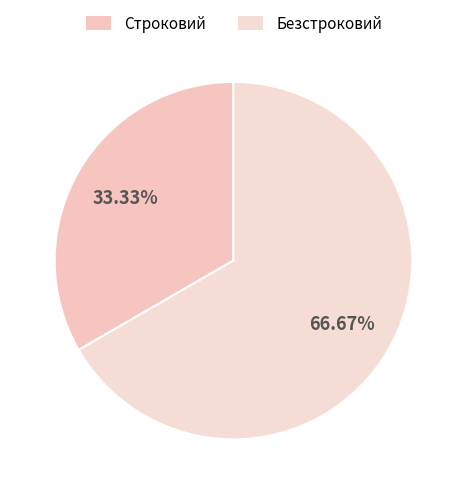

Approximately how many times larger is the value at Строковий compared to Безстроковий?

0.5